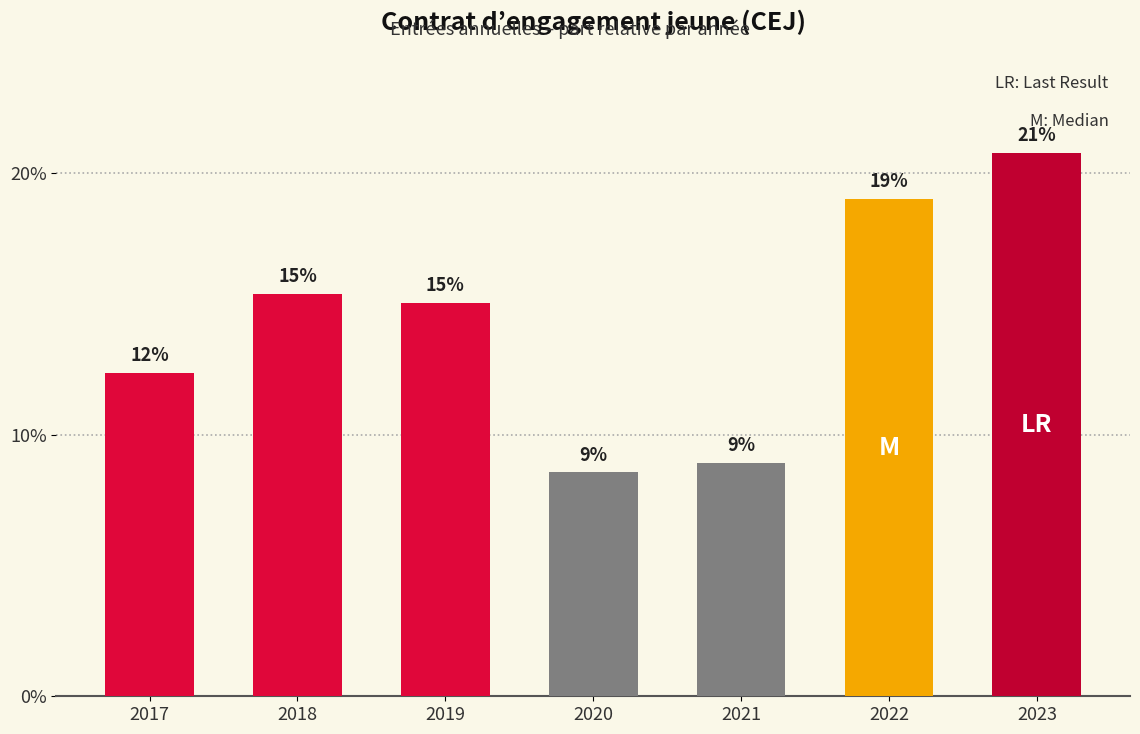

Does the chart contain any negative values?

No